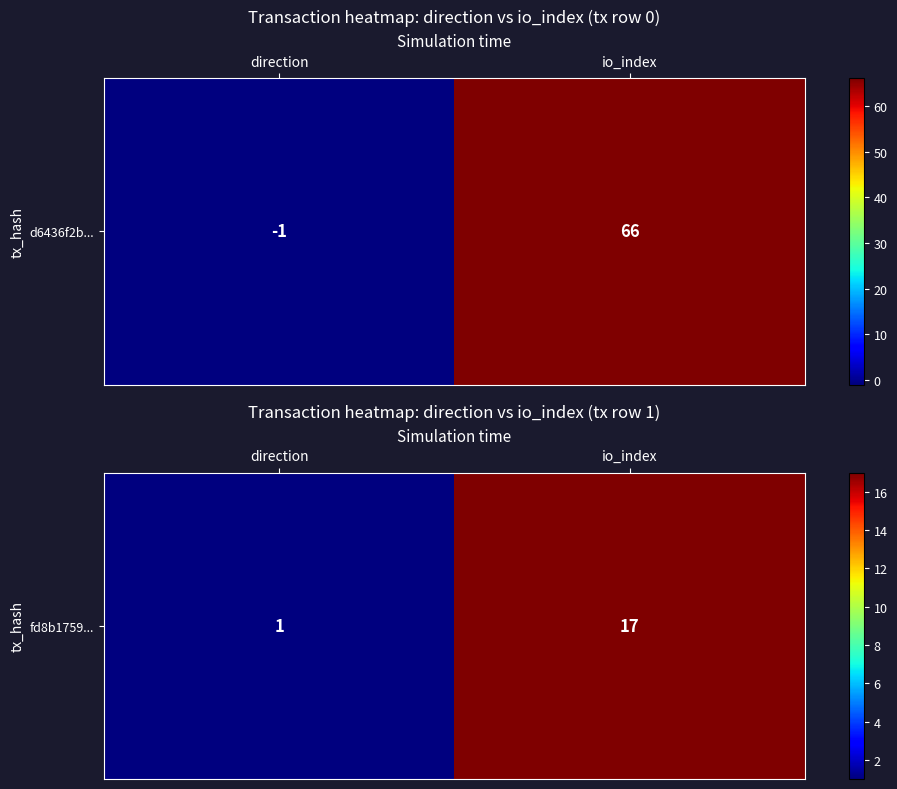

The chart shows a value of 17 at io_index. True or false?

True